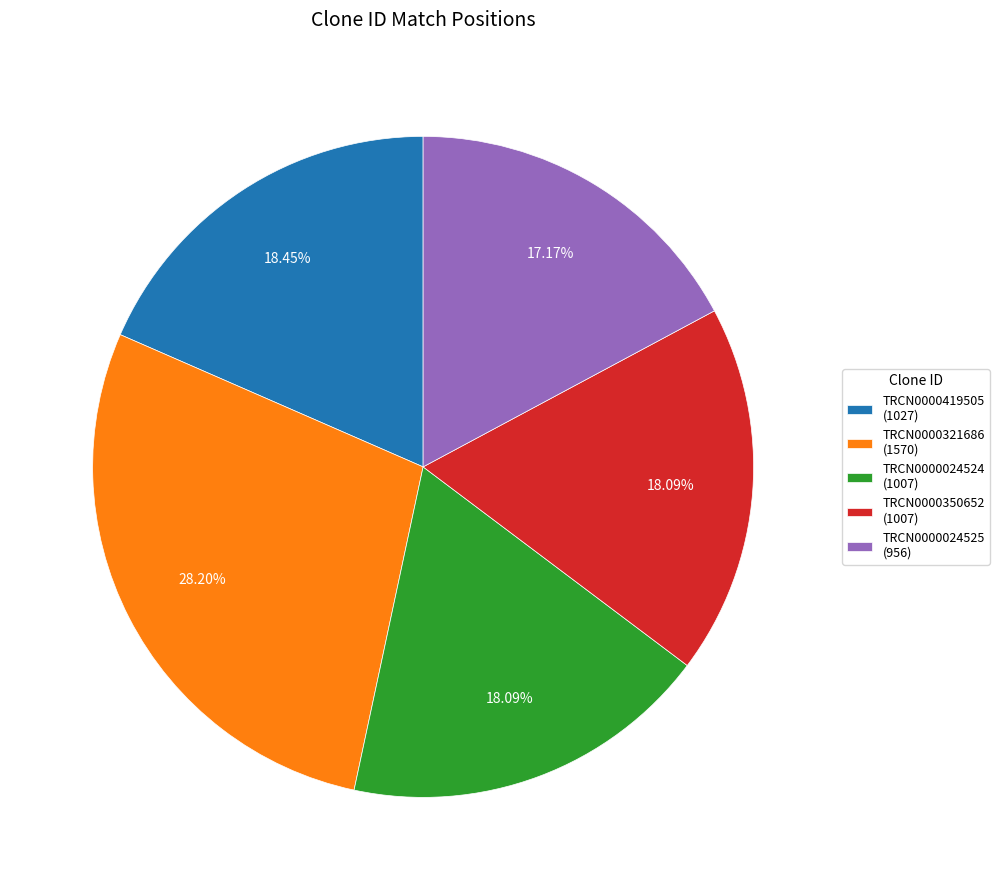

What is the total percentage of TRCN0000321686 and TRCN0000024525?

45.4%